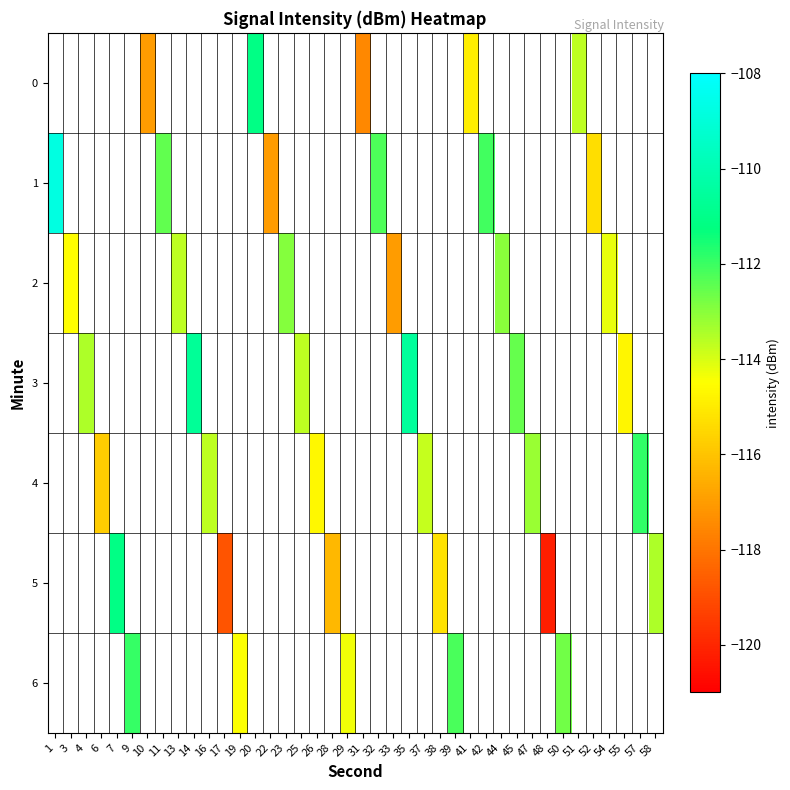

At which label is row_1 closest to -112?

42